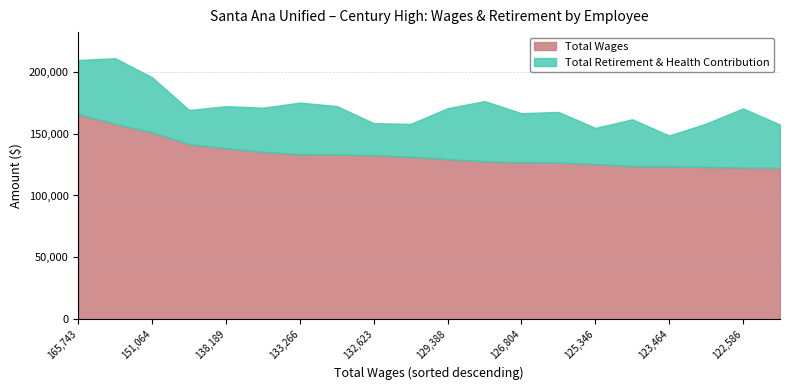

True or false: Total Retirement & Health Contribution and Total Wages intersect in this chart.

False